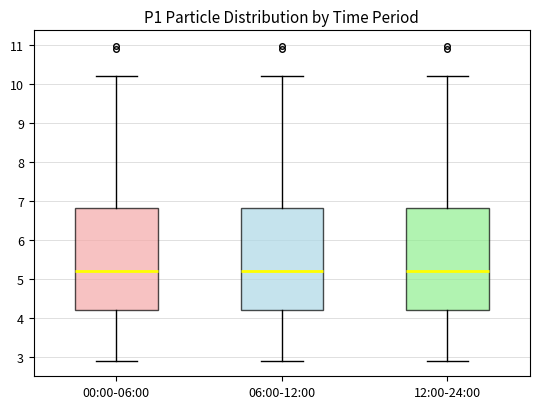

Reading left to right, read every box against the y-axis: the position of its median line, the range the box covers, and the ends of its whiskers. The values are not printed on the chart, so give them approximately, as read against the axis.

00:00-06:00: median 5.2, box 4.2 to 6.8, whiskers 2.9 to 10.2
06:00-12:00: median 5.2, box 4.2 to 6.8, whiskers 2.9 to 10.2
12:00-24:00: median 5.2, box 4.2 to 6.8, whiskers 2.9 to 10.2